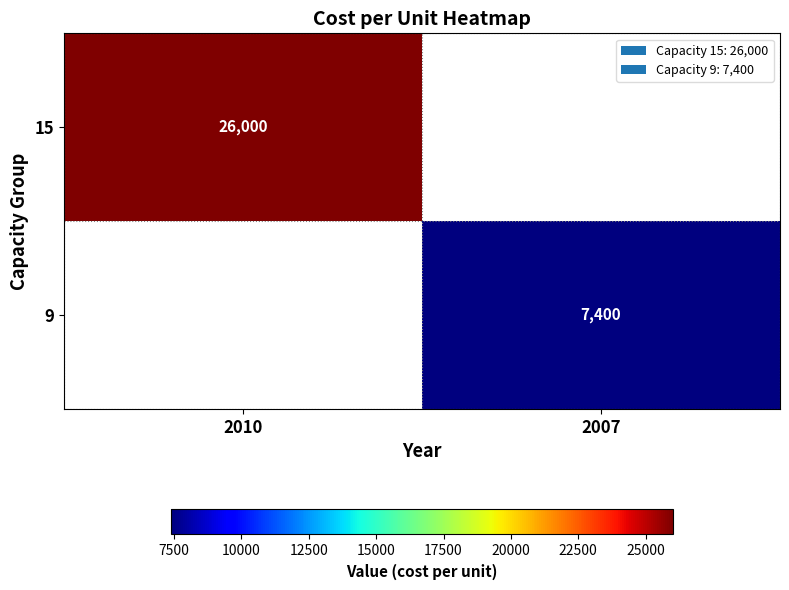

The 15 series shows 36142 at 2010. True or false?

False